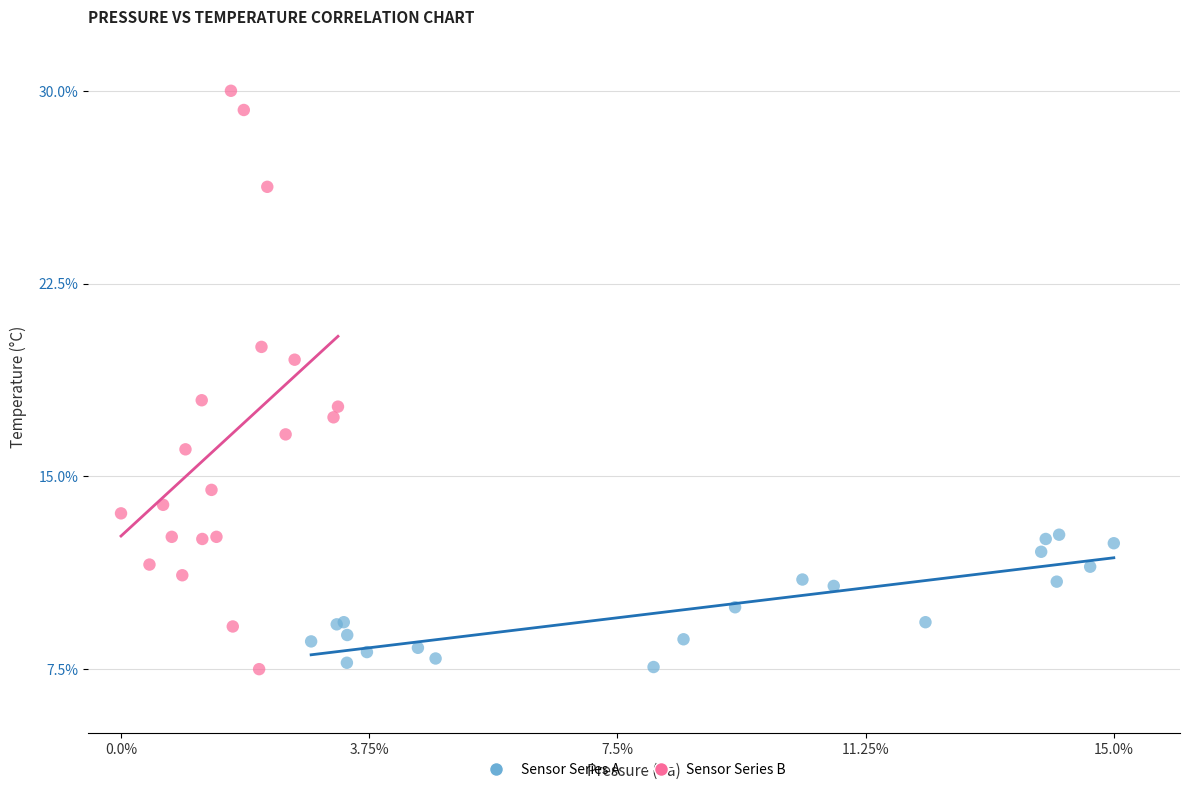

Which series has the largest Y range (max minus min)?

Sensor Series B